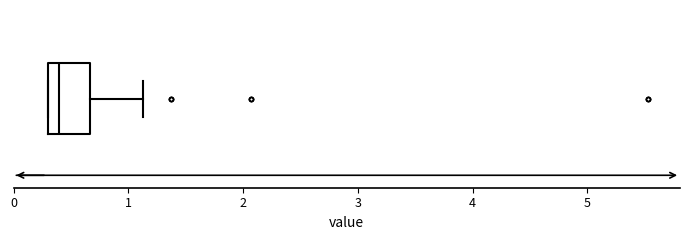

Where does the median line of the box sit on the x-axis? The values are not printed on the chart, so give them approximately, as read against the axis.

0.4